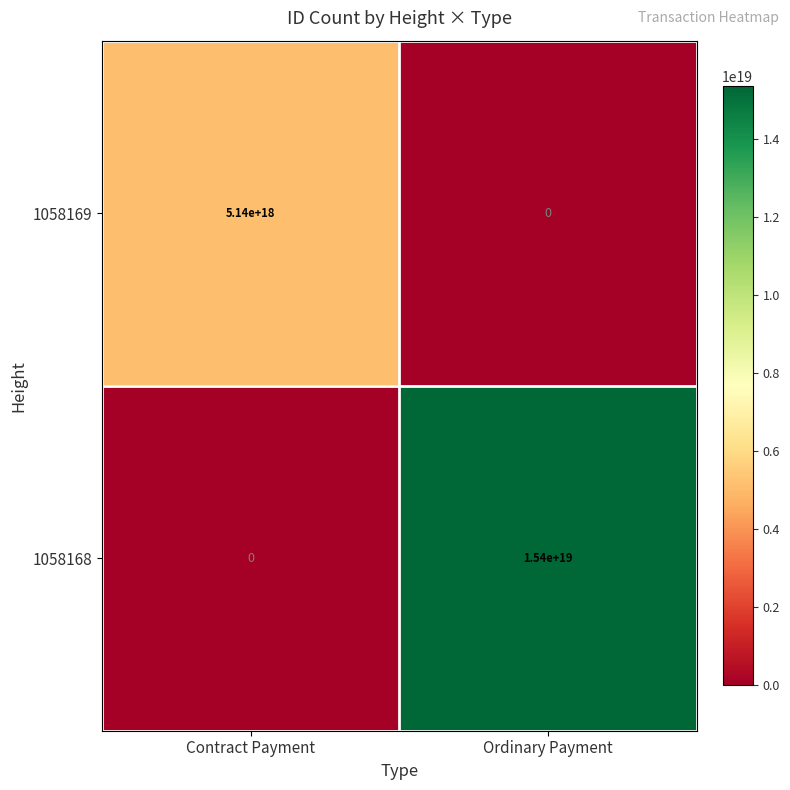

List the series in order of their overall mean, highest first.

1058168, 1058169